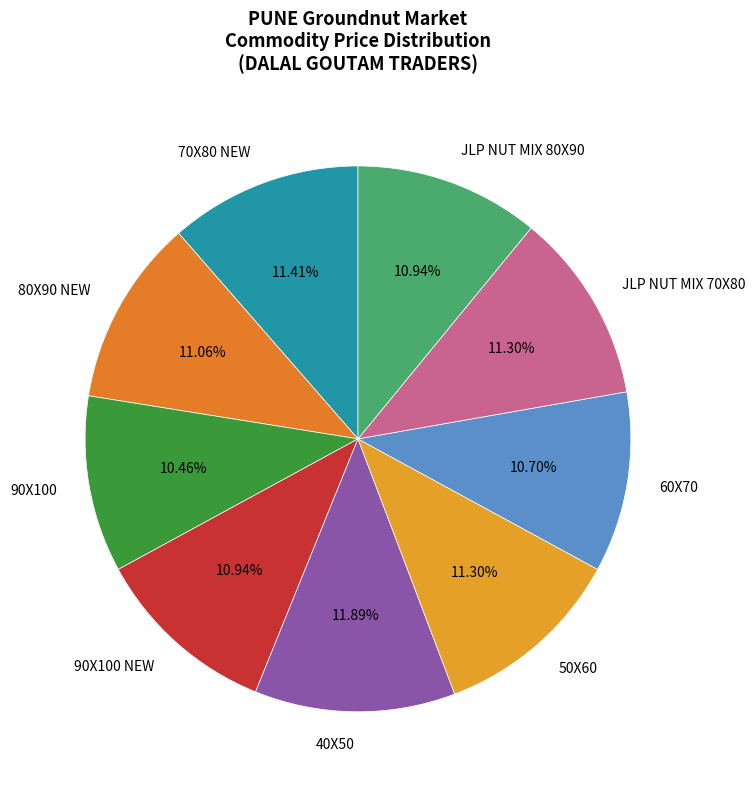

Is there any slice that represents more than half of the pie?

No